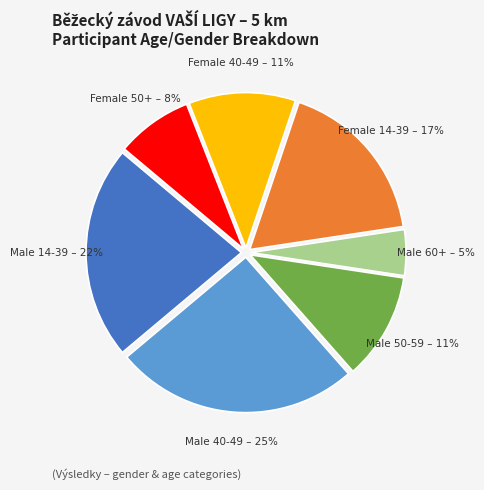

Between Female 40-49 and Female 50+, which is larger?

Female 40-49